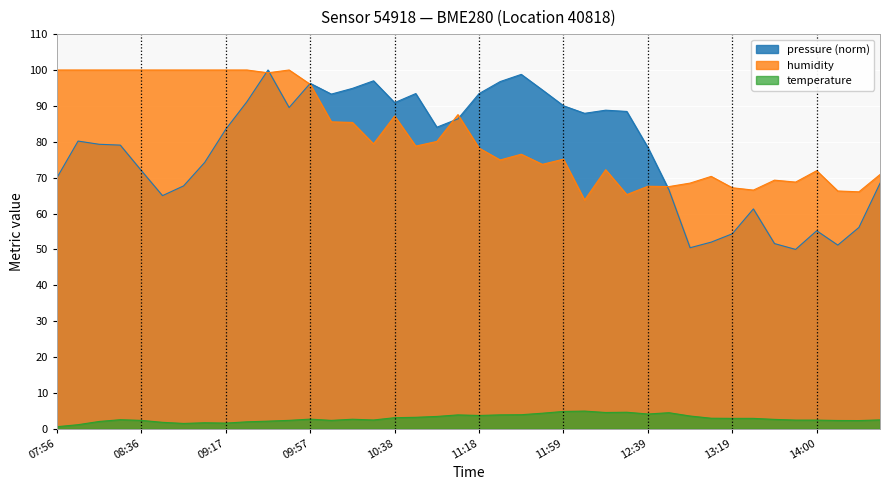

At which label does temperature reach its minimum?

07:56